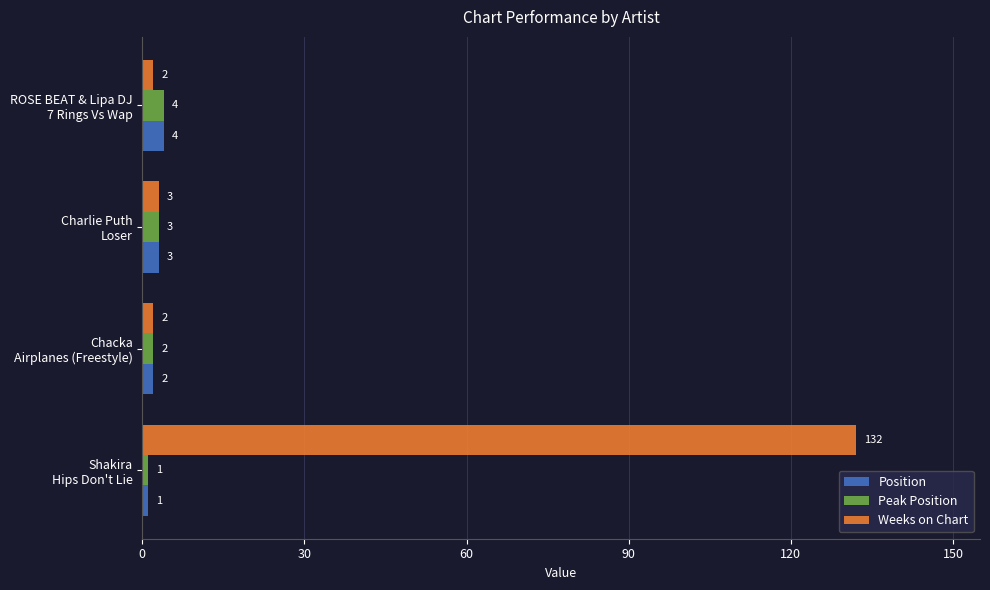

Count the Peak Position values in the range 2 to 4.

3